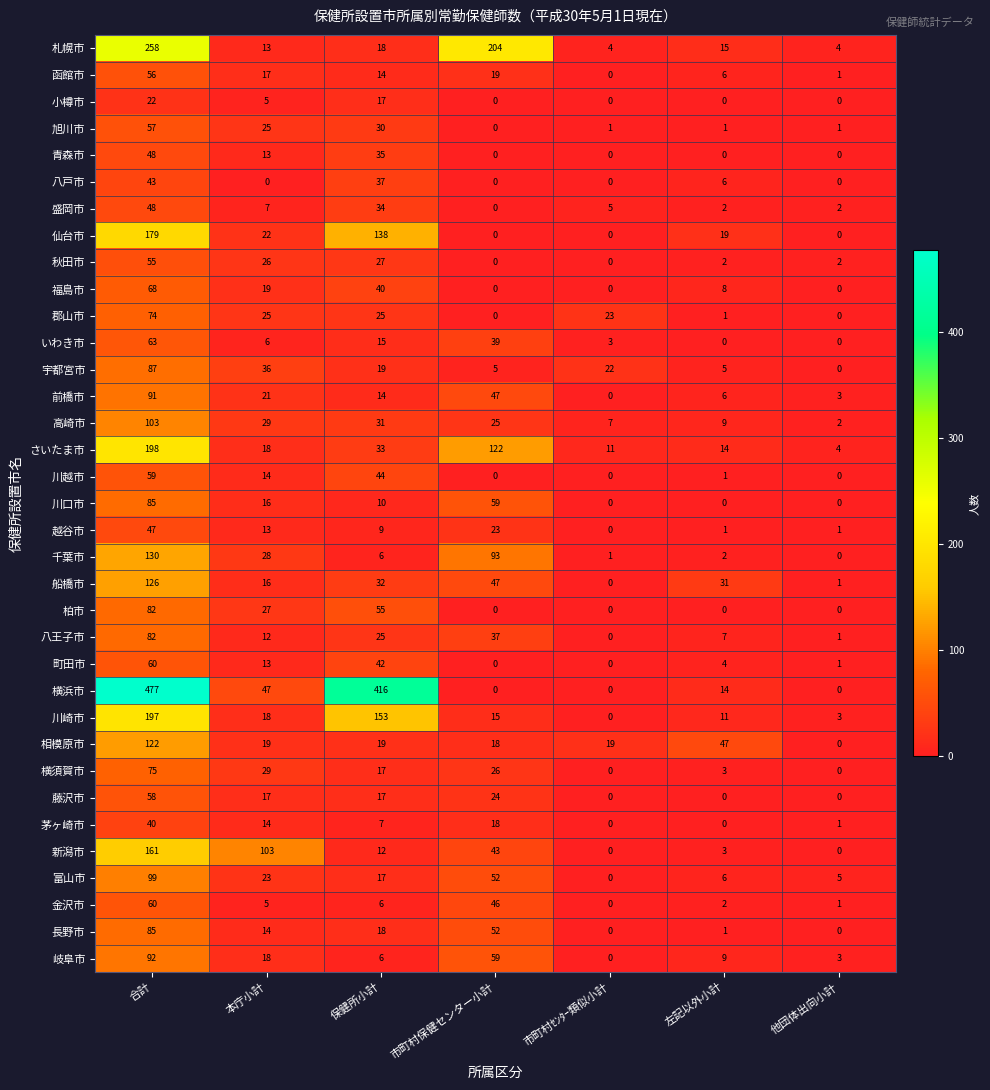

The 八戸市 series shows 37 at 保健所小計. True or false?

True